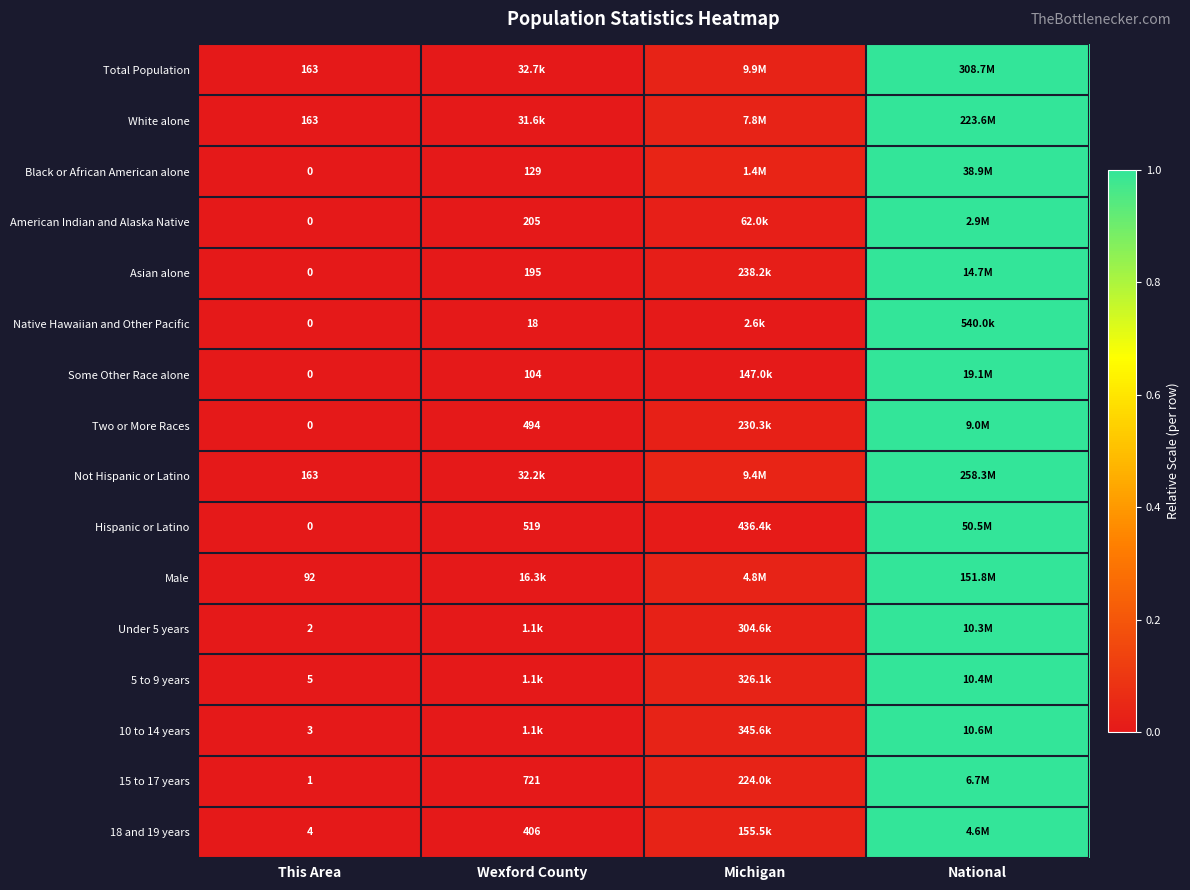

What is the average value of the Under 5 years series?

0.3